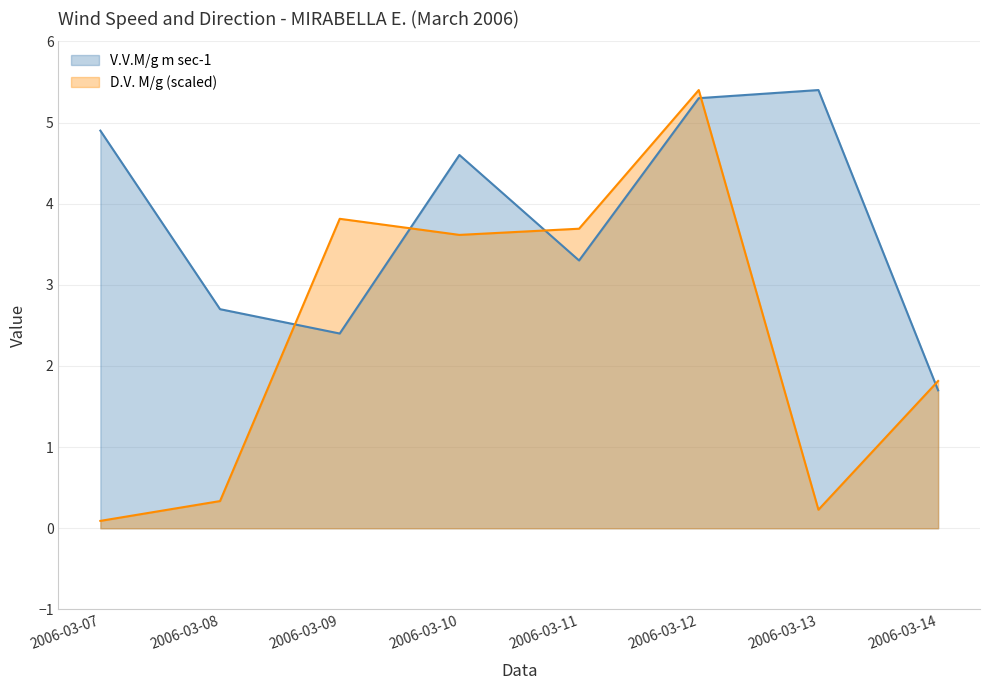

What is the approximate value of V.V.M/g m sec-1 at 2006-03-07?

4.9